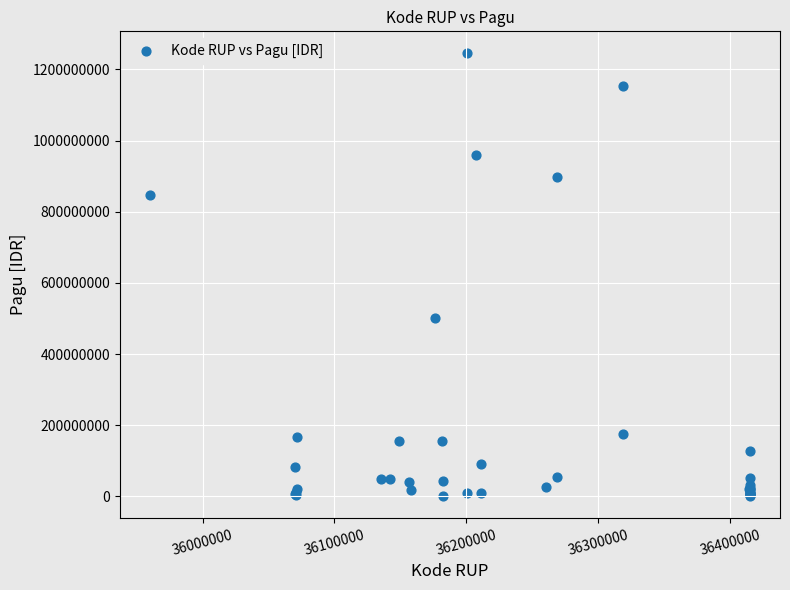

What Y value in the scatter plot is closest to 622840000?

499932000